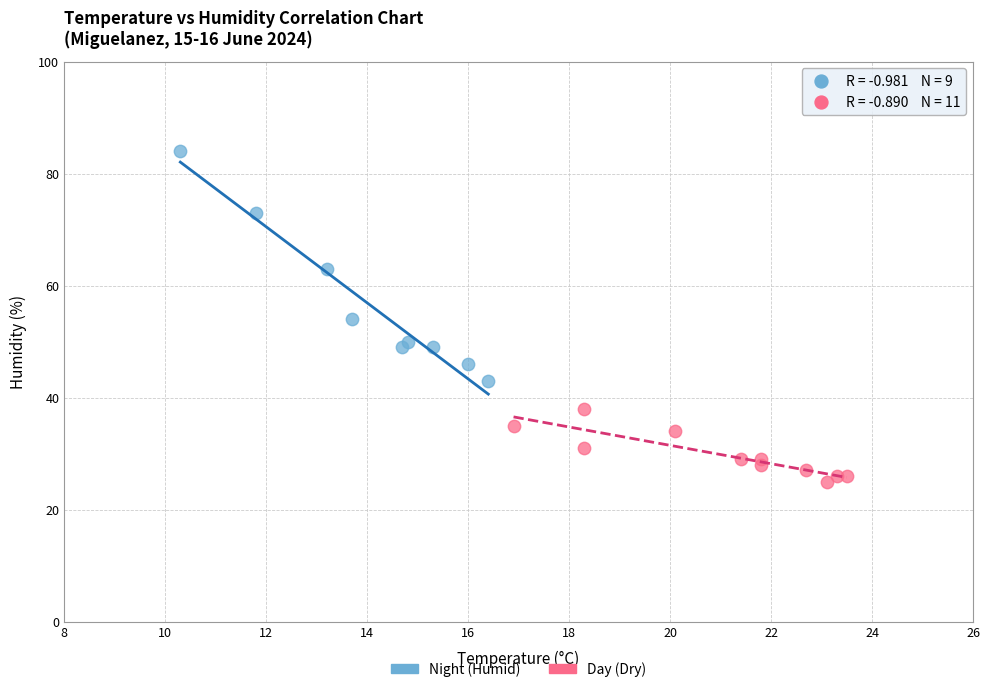

Which series has the widest spread of Y values?

Night (Humid)